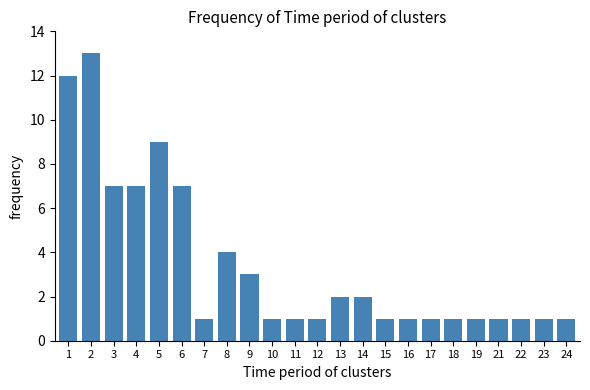

Reading left to right, what are all the values shown in this chart?

12	13	7	7	9	7	1	4	3	1	1	1	2	2	1	1	1	1	1	1	1	1	1